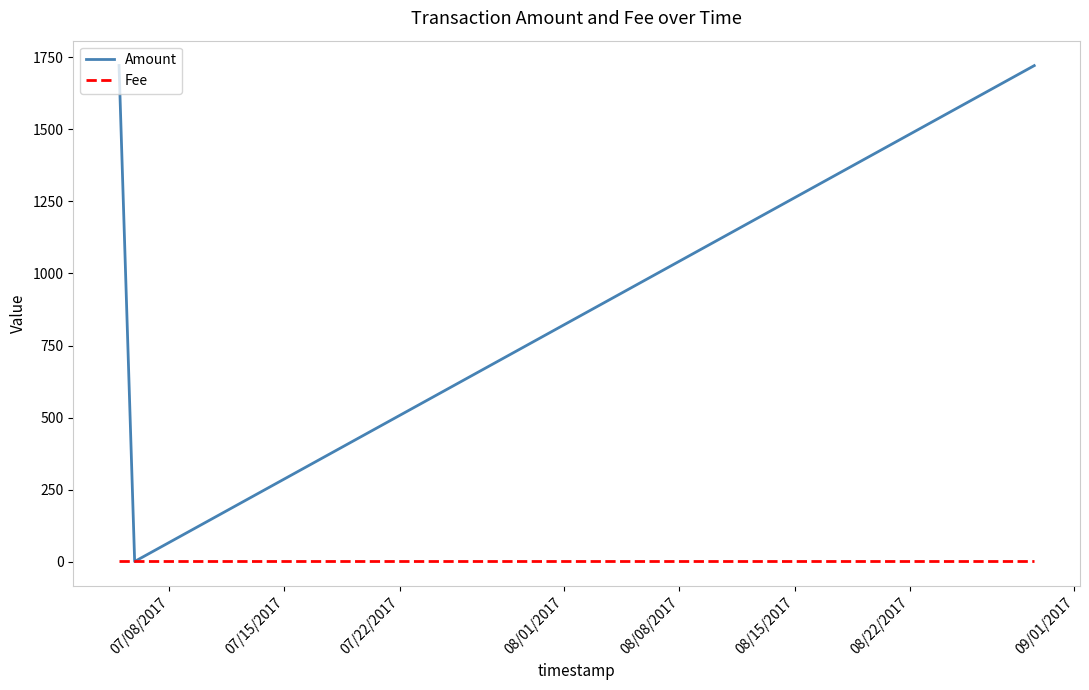

List the series in order of their overall mean, highest first.

Amount, Fee